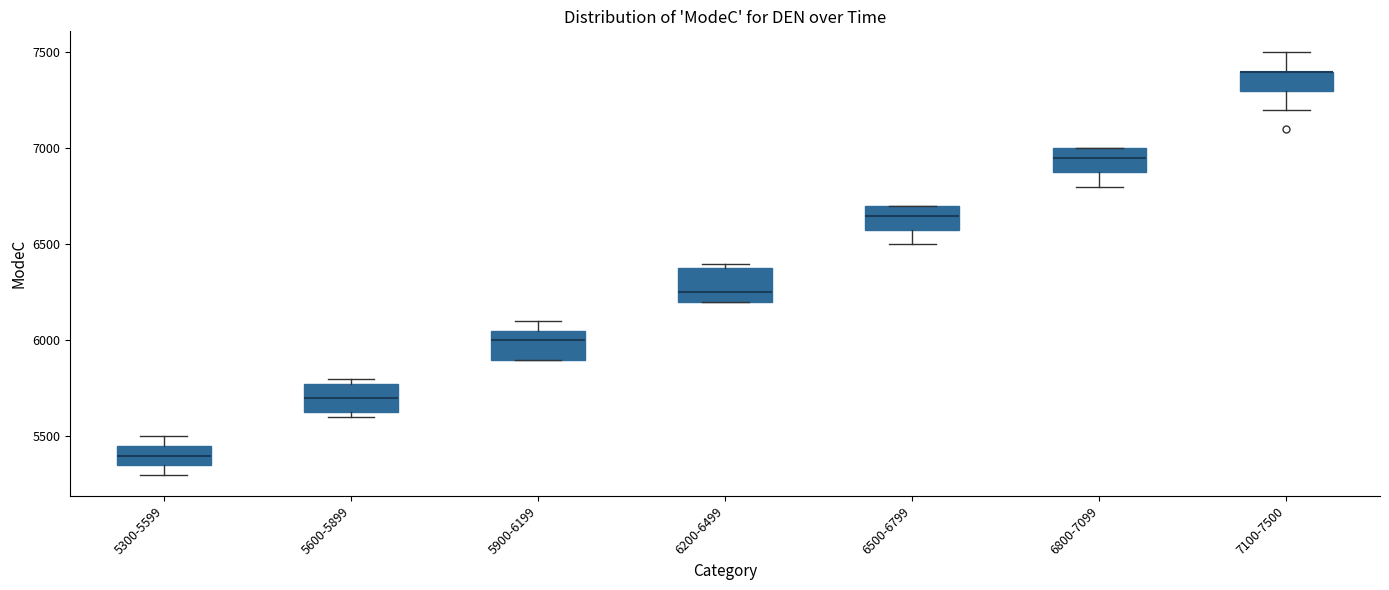

Reading left to right, transcribe this box plot: for each box, give where its median line is, the range the box spans, and where its two whiskers end, as read against the y-axis. The values are not printed on the chart, so give them approximately, as read against the axis.

5300-5599: median 5400, box 5350 to 5450, whiskers 5300 to 5500
5600-5899: median 5700, box 5650 to 5800, whiskers 5600 to 5800 (just above the box's upper edge)
5900-6199: median 6000, box 5900 to 6050, whiskers 5900 to 6100
6200-6499: median 6250, box 6200 to 6400, whiskers 6200 to 6400 (just above the box's upper edge)
6500-6799: median 6650, box 6600 to 6700, whiskers 6500 to 6700
6800-7099: median 6950, box 6900 to 7000, whiskers 6800 to 7000
7100-7500: median 7400 (drawn on the box's upper edge), box 7300 to 7400, whiskers 7200 to 7500